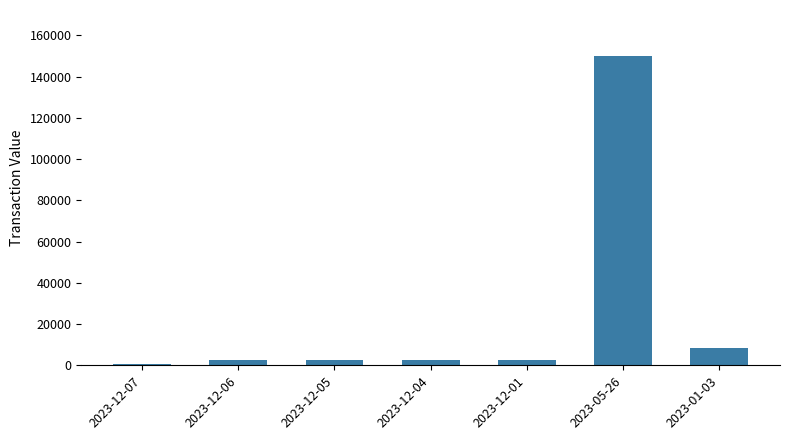

At which label is the value closest to 75189?

2023-01-03